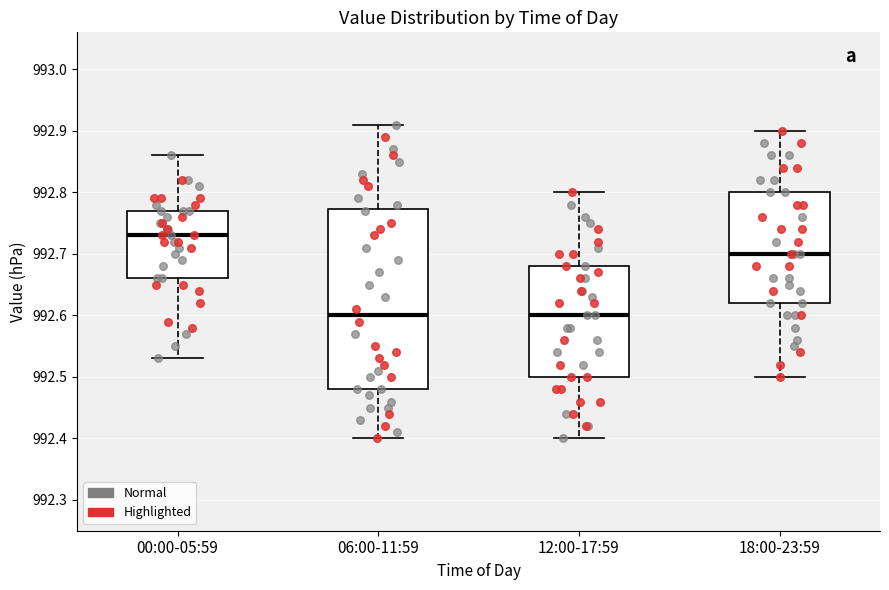

Where does the median line of the box for 12:00-17:59 sit on the y-axis? The values are not printed on the chart, so give them approximately, as read against the axis.

992.60